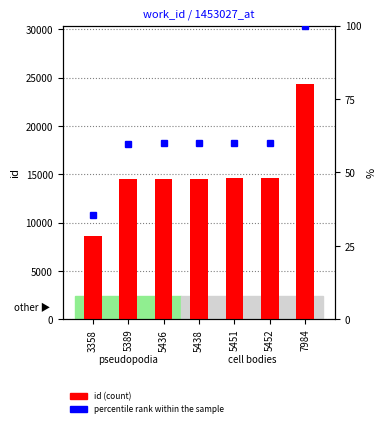

Between 5451 and 5452, which series saw the biggest shift?

id